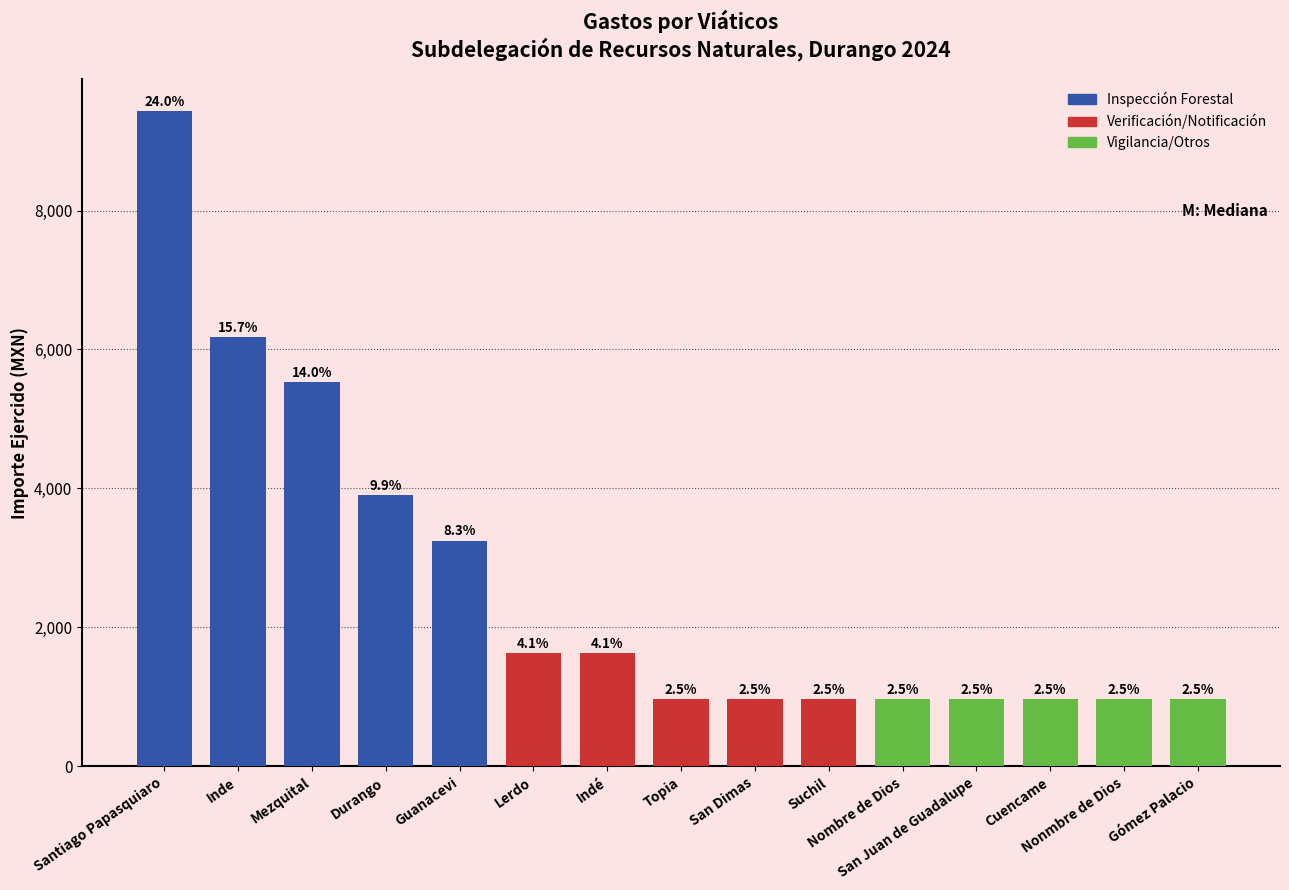

What are all the series names shown in the legend?

Inspección Forestal, Verificación/Notificación, Vigilancia/Otros